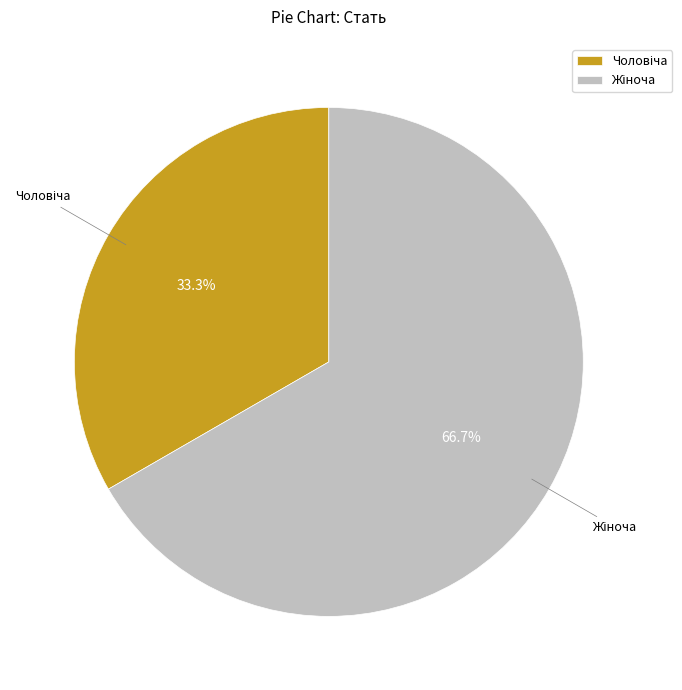

Is there a majority slice in this chart?

Yes